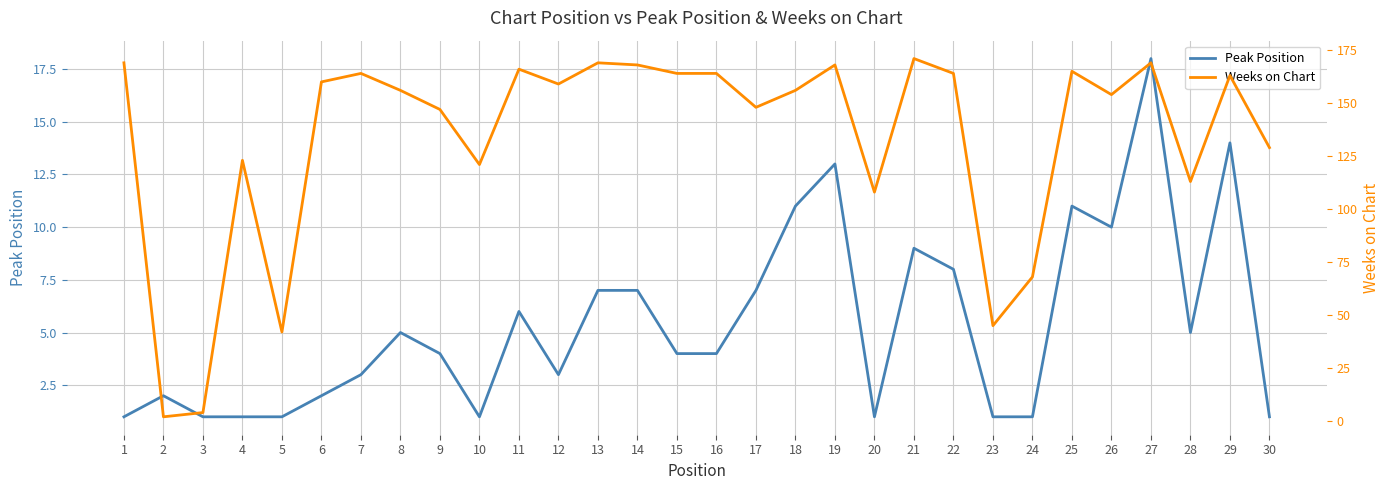

Is the value of Weeks on Chart at 16 greater than the value of Peak Position at 13?

Yes